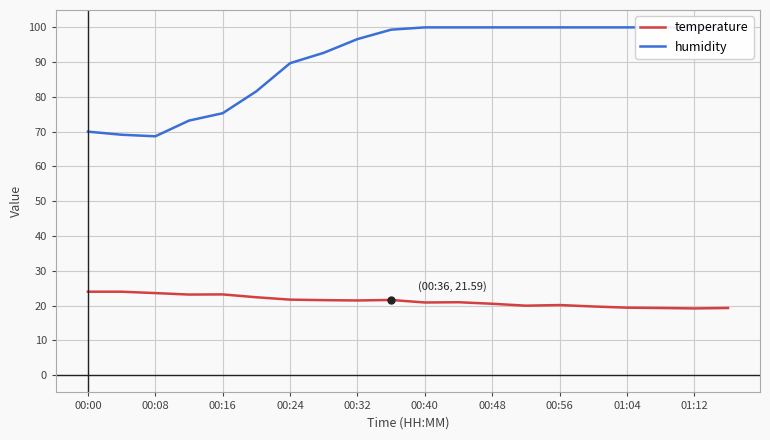

What is the minimum value for temperature?

19.2